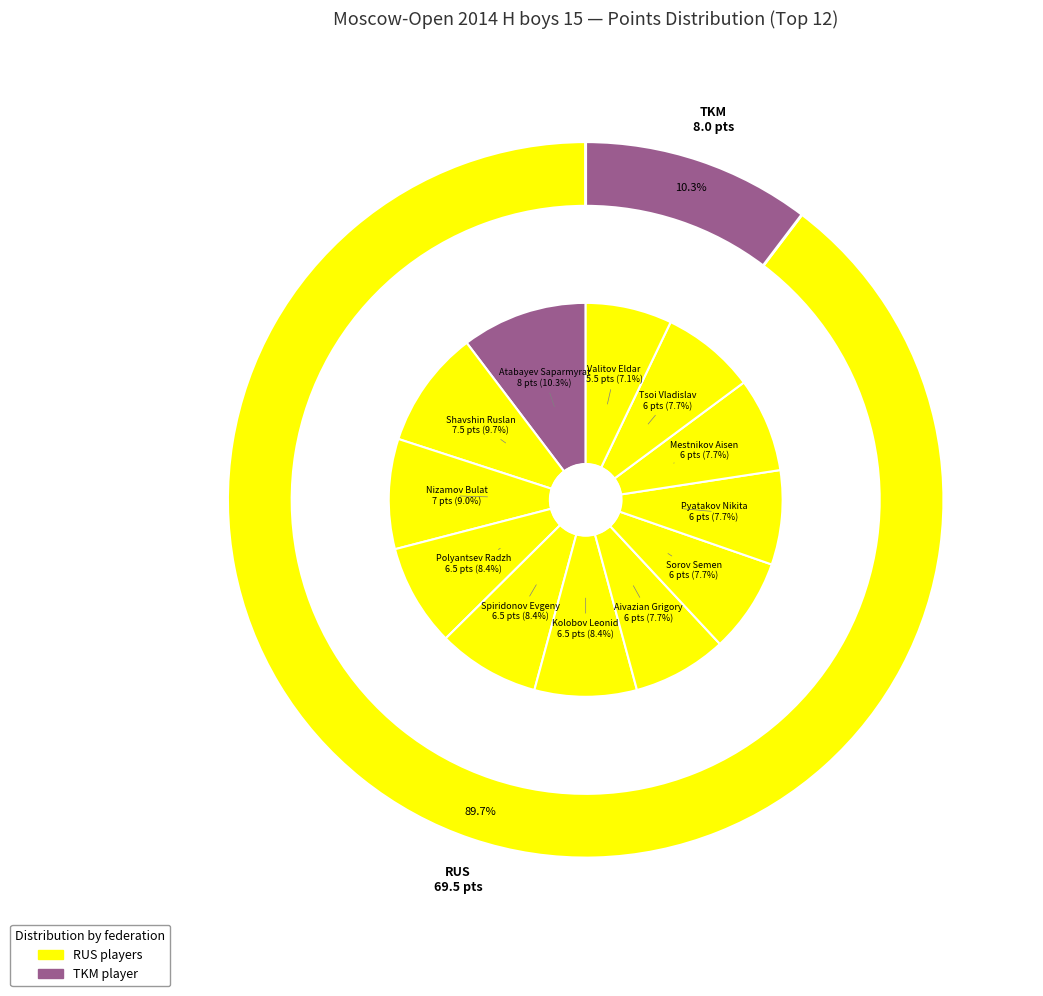

Count the number of slices in the pie.

12